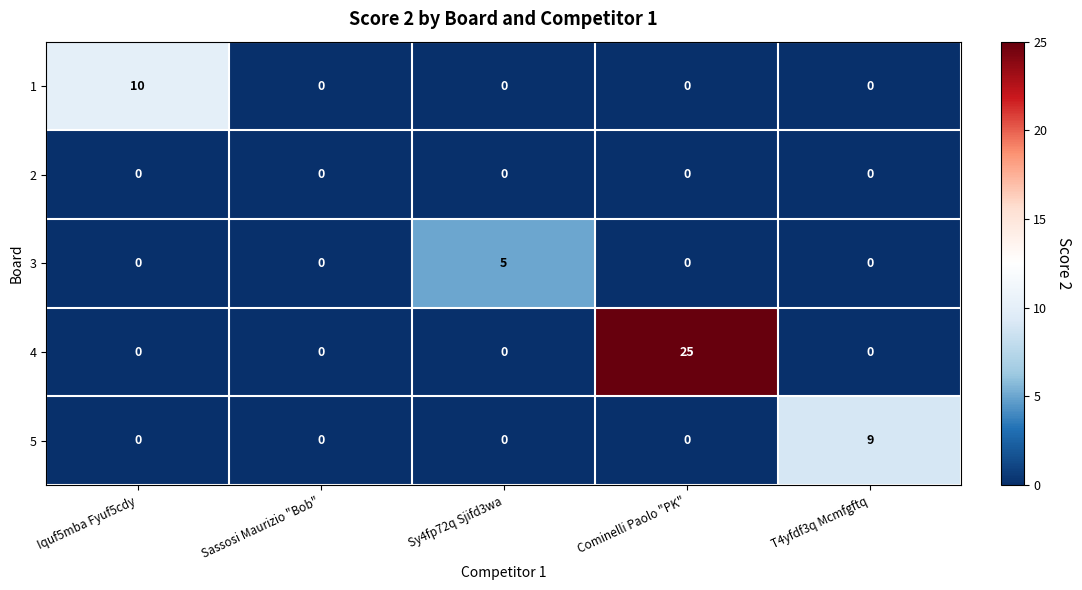

How many 3 values are between 0 and 1?

4